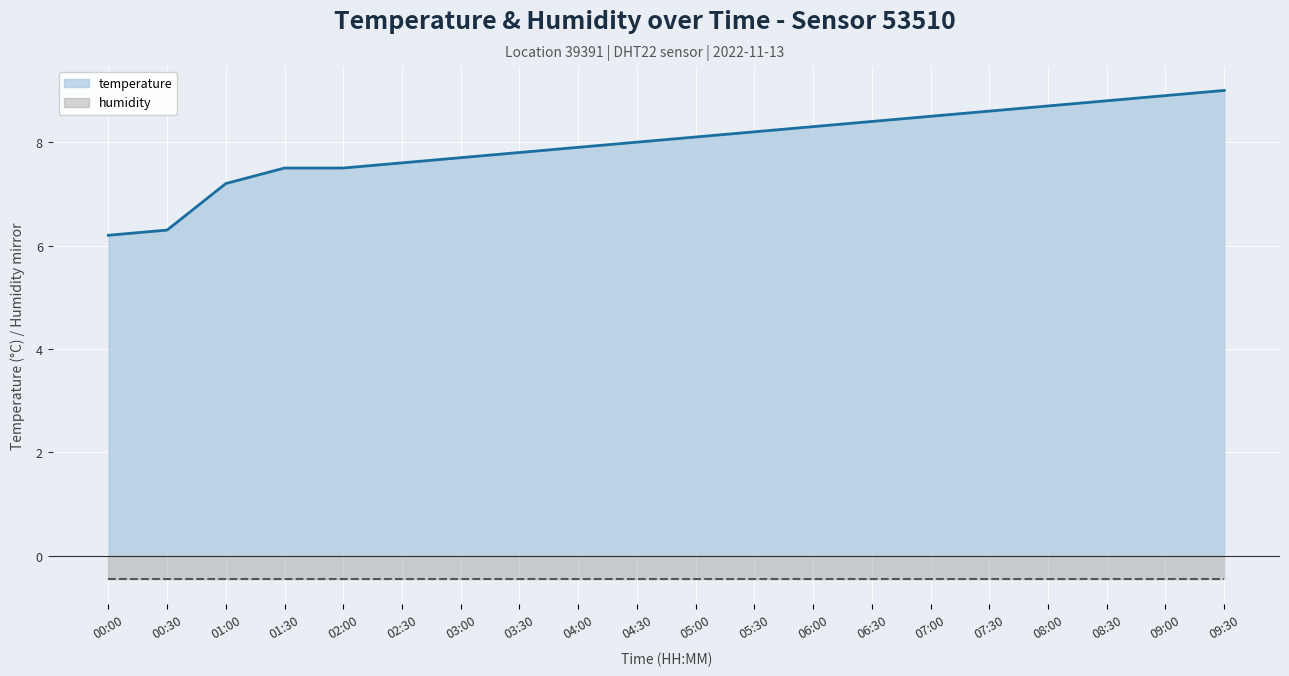

What is the maximum value for humidity?

0.5